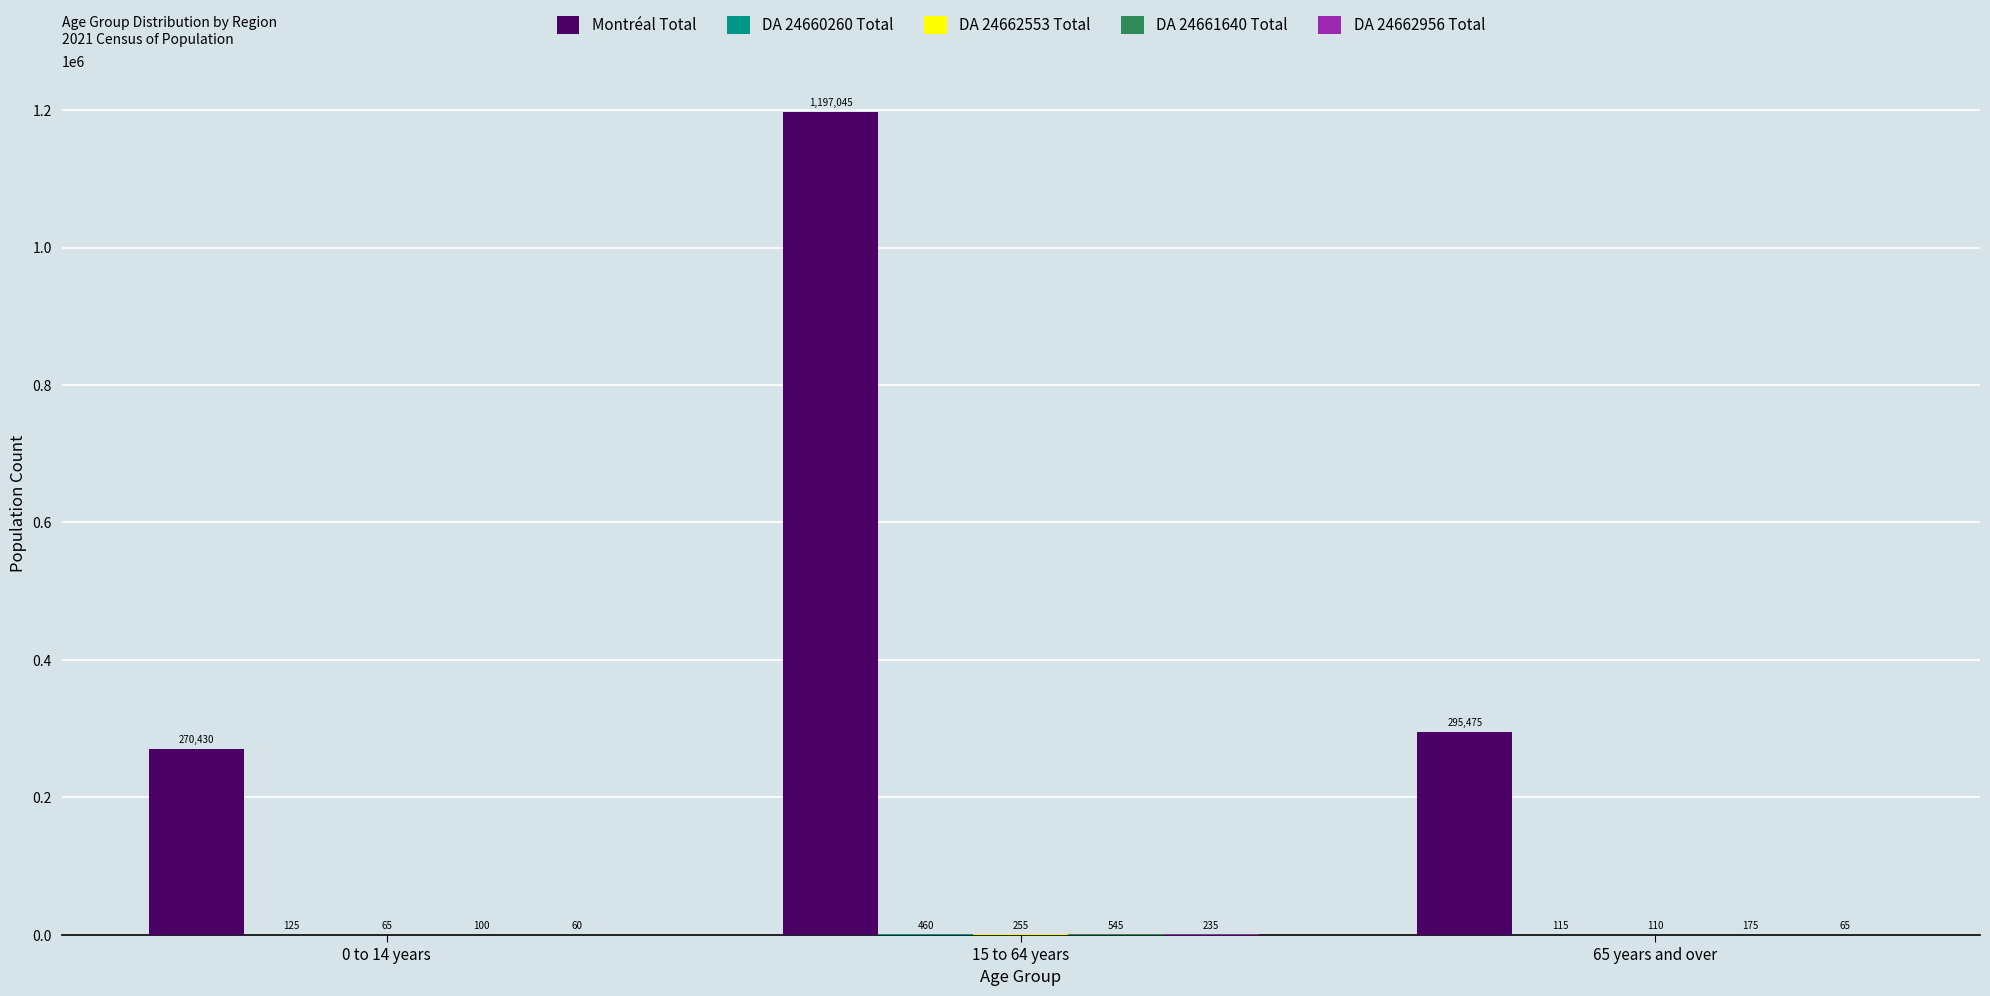

At which label does Montréal Total first exceed 295475?

15 to 64 years